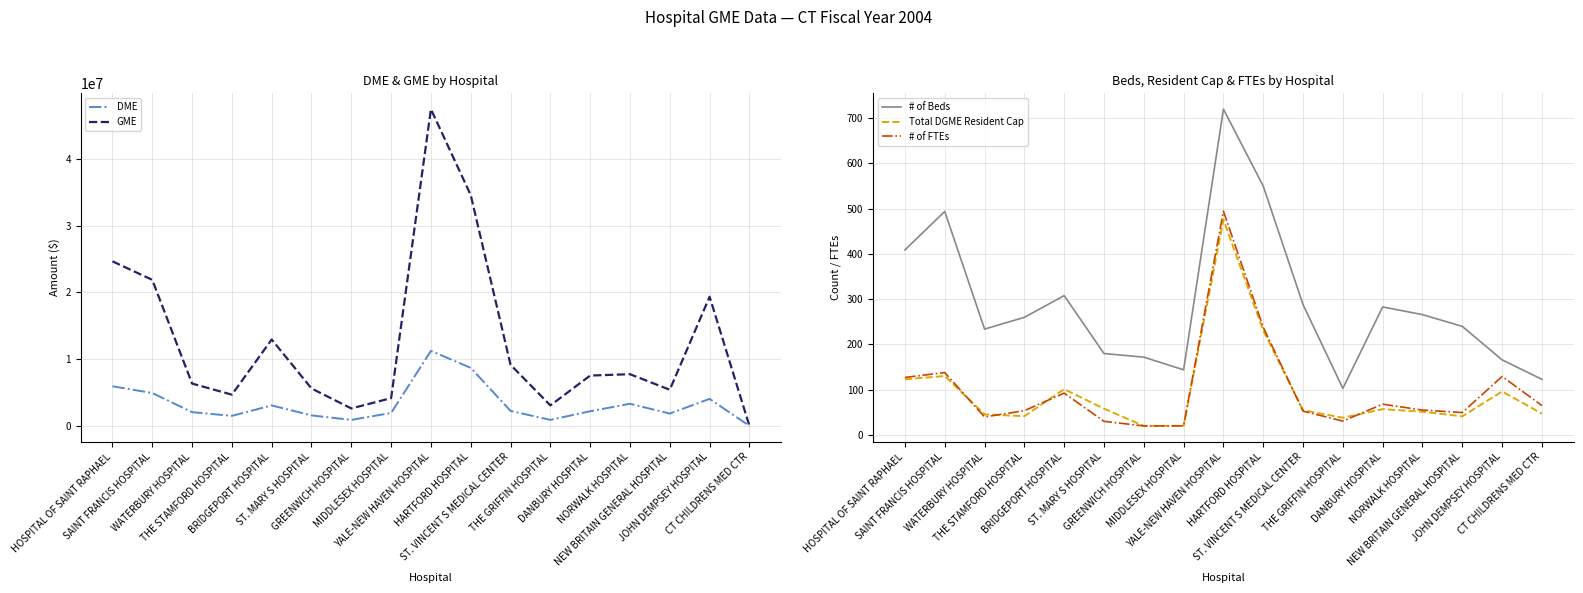

What is the lowest value of the Total DGME Resident Cap series?

20.1